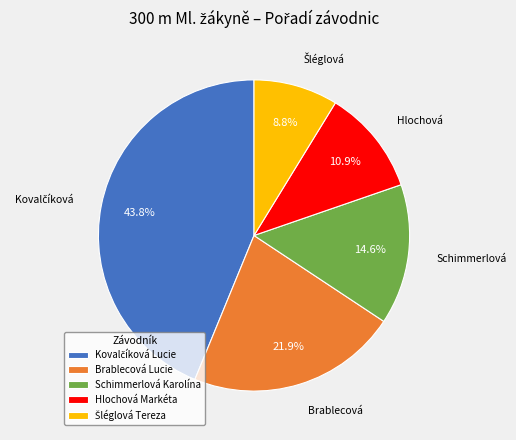

Is there any slice that represents more than half of the pie?

No